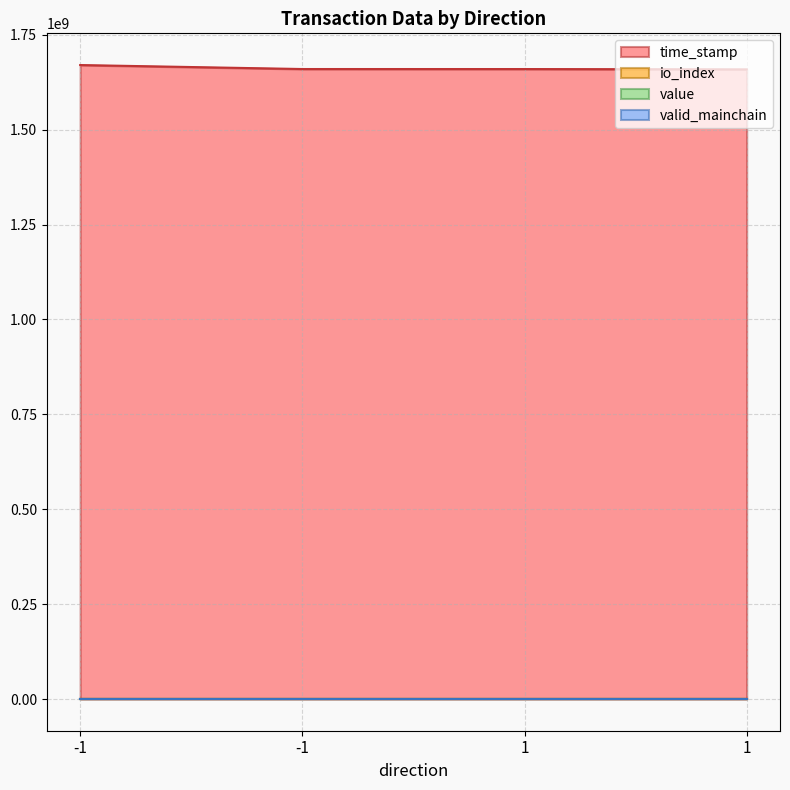

Does the chart have visible grid lines?

Yes